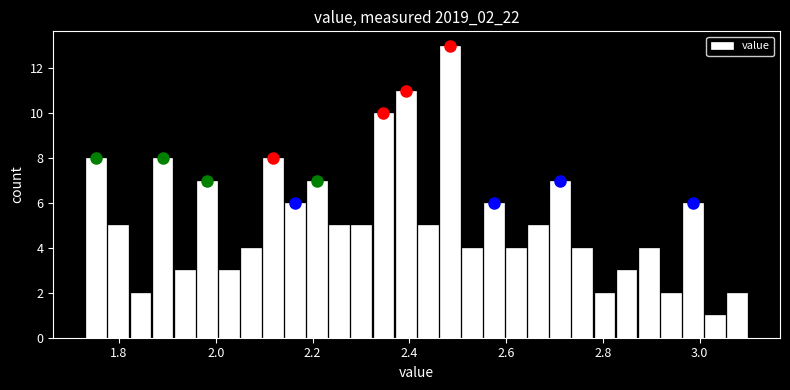

Read against the x-axis, roughly where is the centre of the tallest bar?

2.48